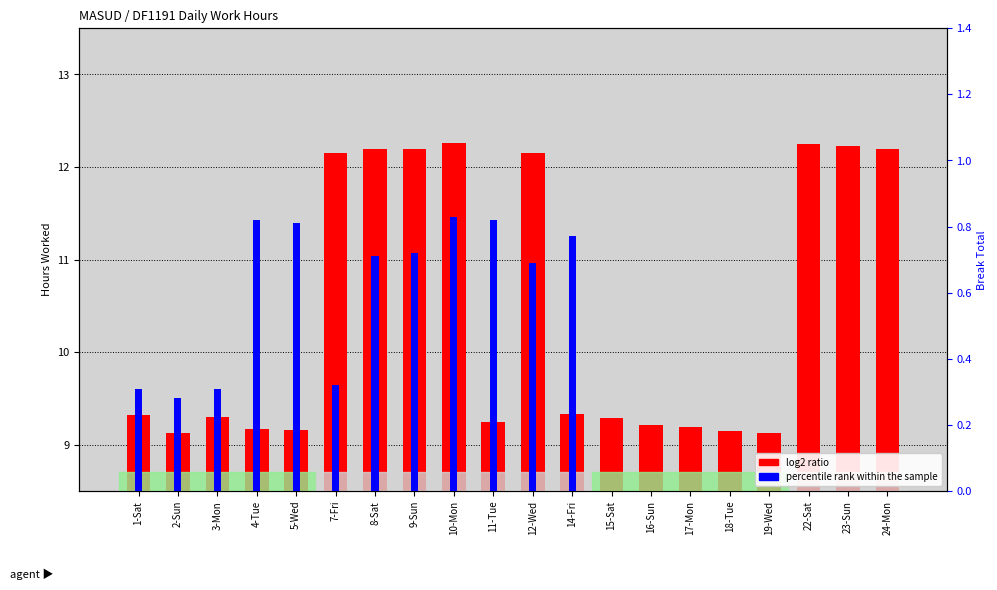

Reading left to right, transcribe all the data shown in this chart.

log2 ratio: 9.3	9.1	9.3	9.2	9.2	12.2	12.2	12.2	12.3	9.2	12.2	9.3	9.3	9.2	9.2	9.2	9.1	12.2	12.2	12.2
percentile rank within the sample: 0.3	0.3	0.3	0.8	0.8	0.3	0.7	0.7	0.8	0.8	0.7	0.8	0.0	0.0	0.0	0.0	0.0	0.0	0.0	0.0